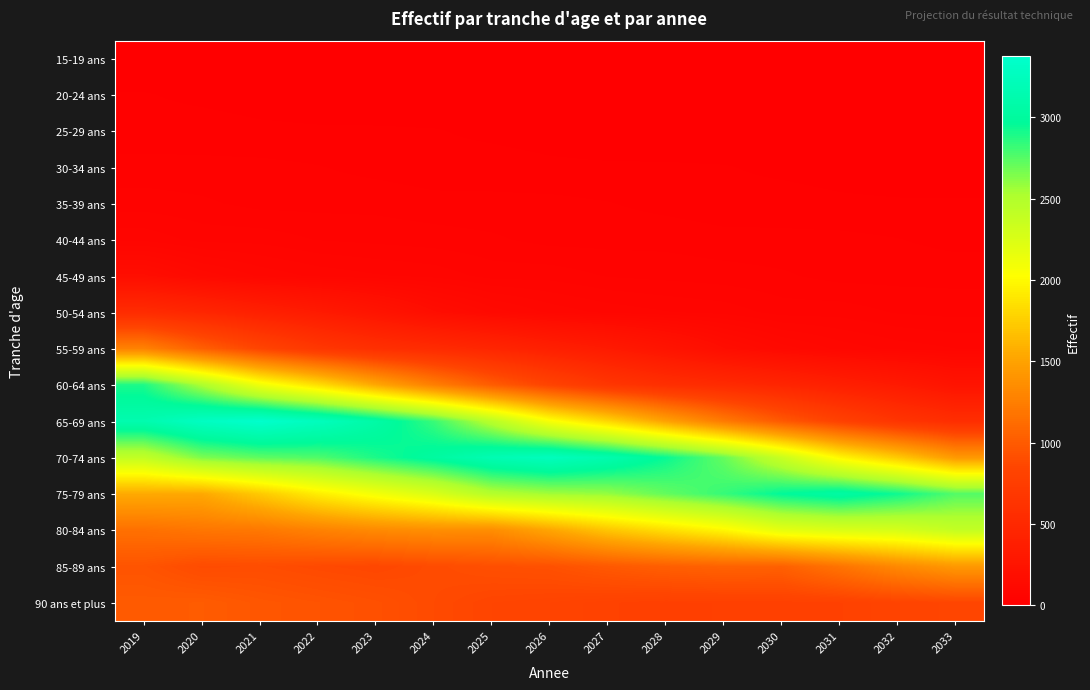

At which category is the sum across all series the highest?

2019